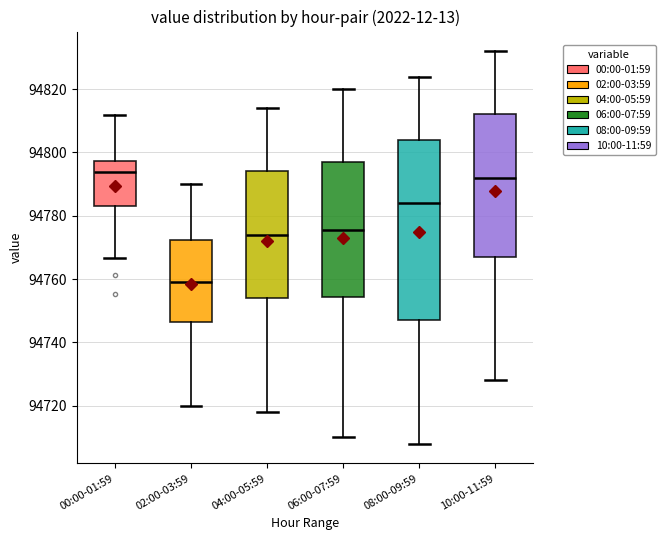

Where does the upper whisker of the box for 04:00-05:59 end on the y-axis? The values are not printed on the chart, so give them approximately, as read against the axis.

94814